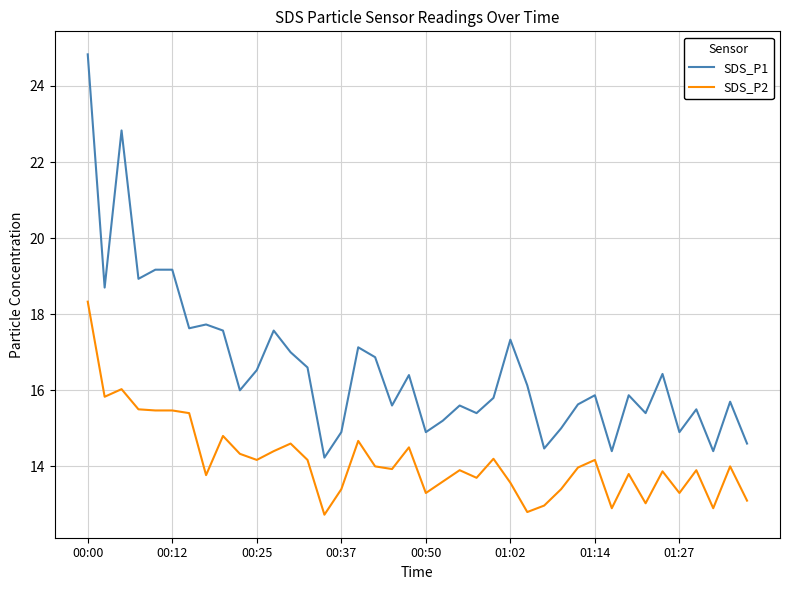

Rank the series by their average value, from lowest to highest.

SDS_P2, SDS_P1